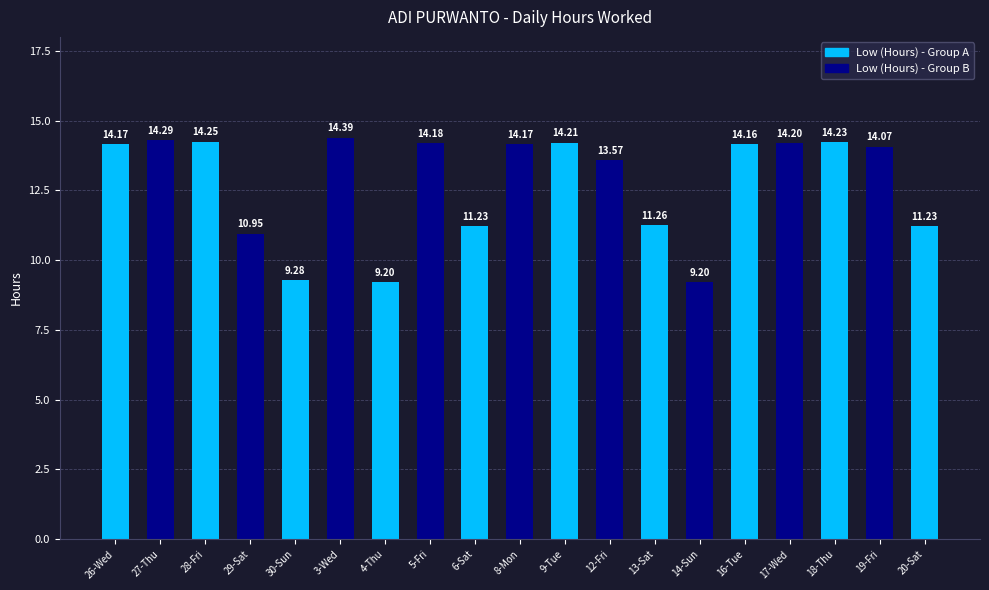

How many values exceed 14?

11